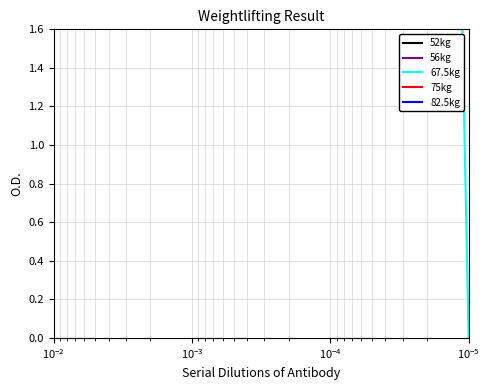

What is the difference between the second highest and minimum values in the 82.5kg series?

7.5